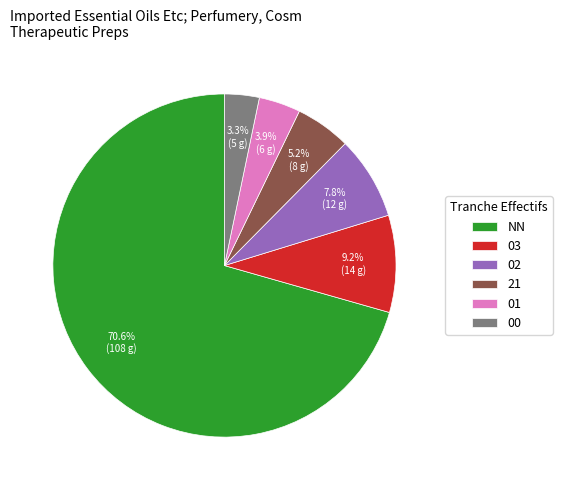

Which slice is the largest?

NN